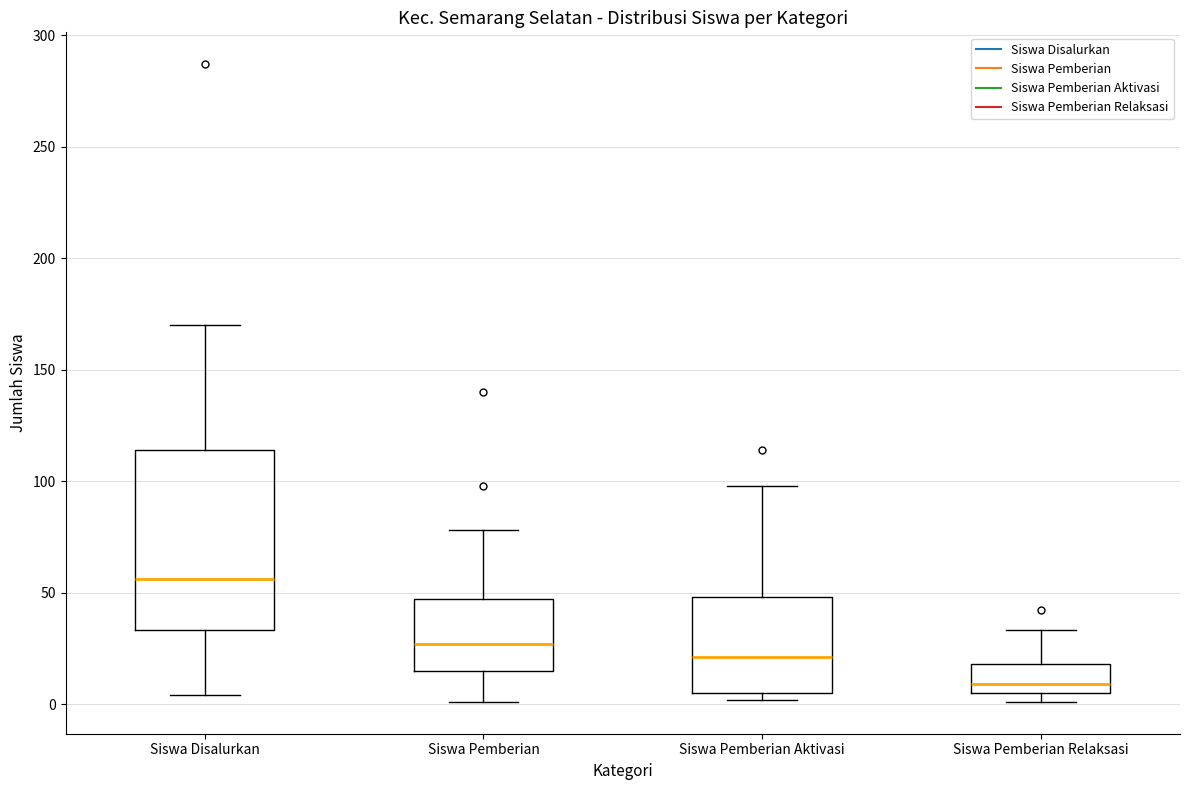

Reading left to right, transcribe this box plot: for each box, give where its median line is, the range the box spans, and where its two whiskers end, as read against the y-axis. The values are not printed on the chart, so give them approximately, as read against the axis.

Siswa Disalurkan: median 55, box 35 to 115, whiskers 5 to 170
Siswa Pemberian: median 25, box 15 to 45, whiskers 0 to 80
Siswa Pemberian Aktivasi: median 20, box 5 to 50, whiskers 0 to 100
Siswa Pemberian Relaksasi: median 10, box 5 to 20, whiskers 0 to 35